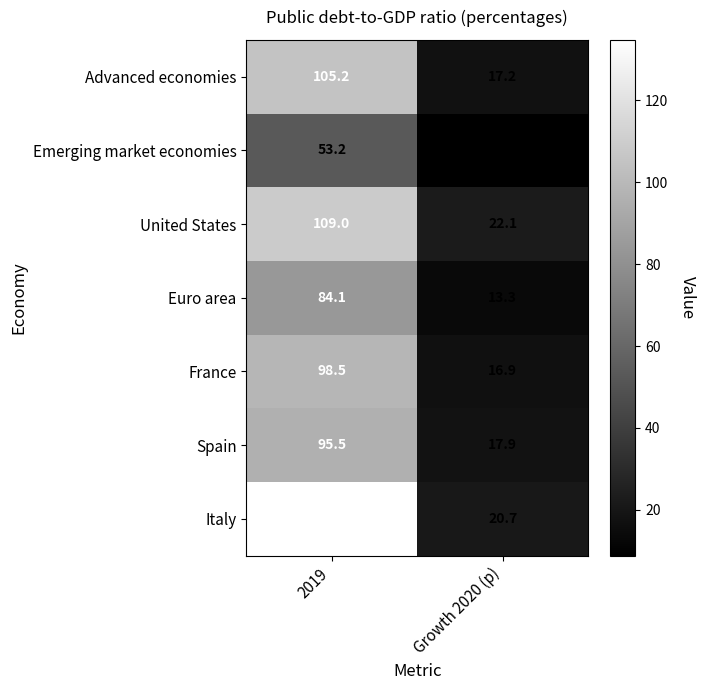

Which series has the largest total across all categories?

Italy